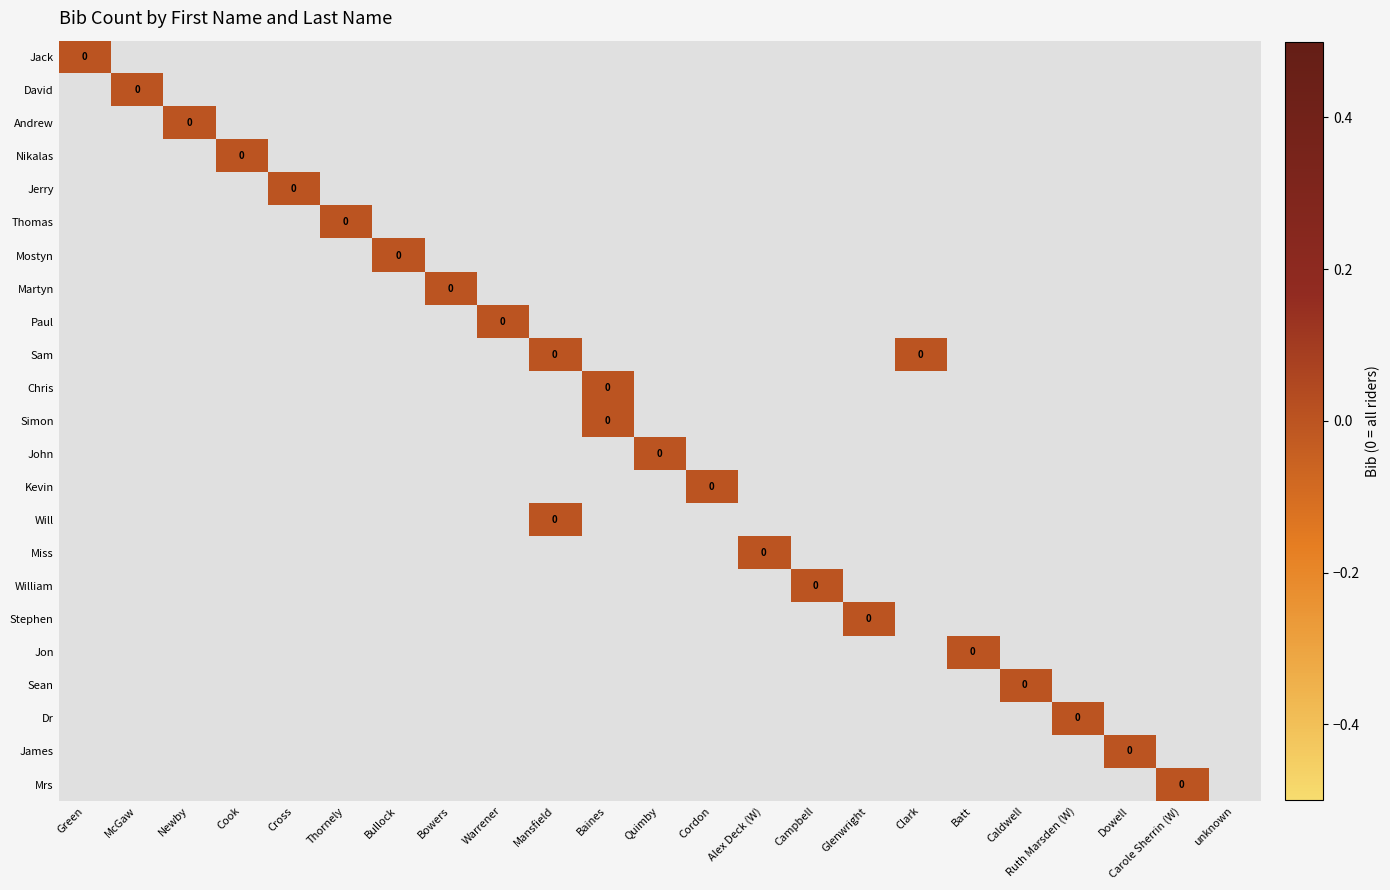

The Stephen series shows -2 at Carole Sherrin (W). True or false?

False